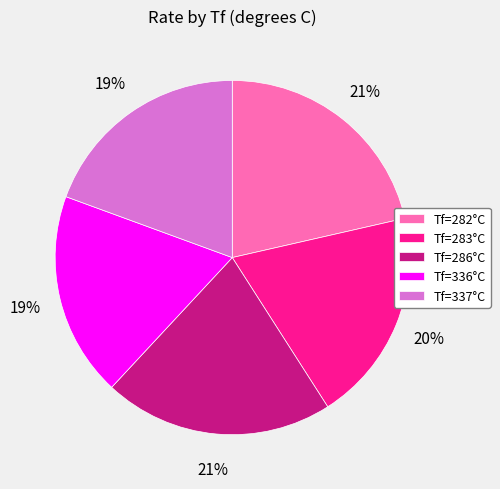

To the nearest percent, what is the average slice percentage?

20%